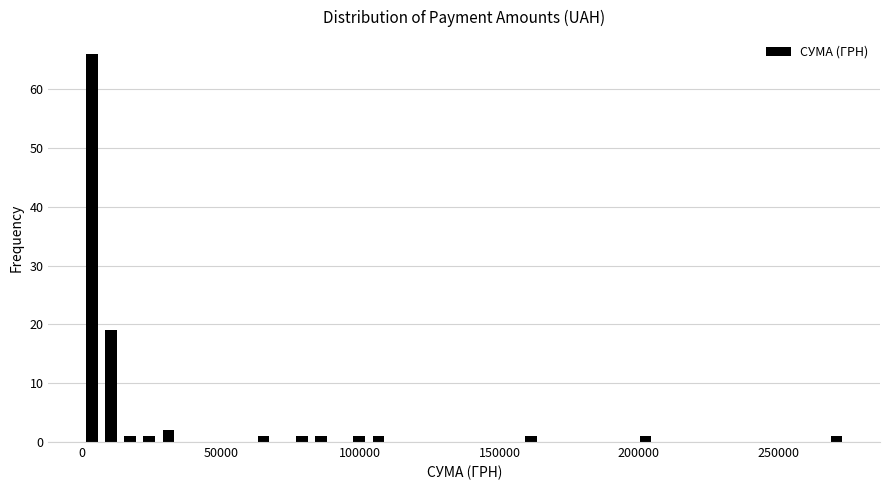

Around what value on the x-axis is the tallest bar? Give the approximate position of its centre, as read against the axis.

5000